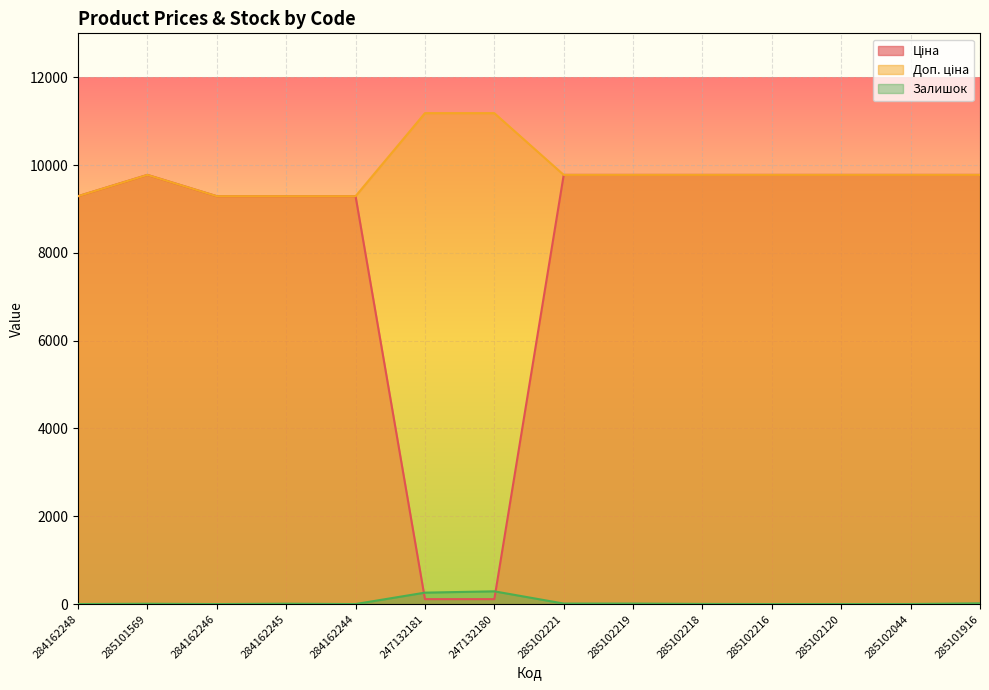

How many distinct data groups are displayed?

3